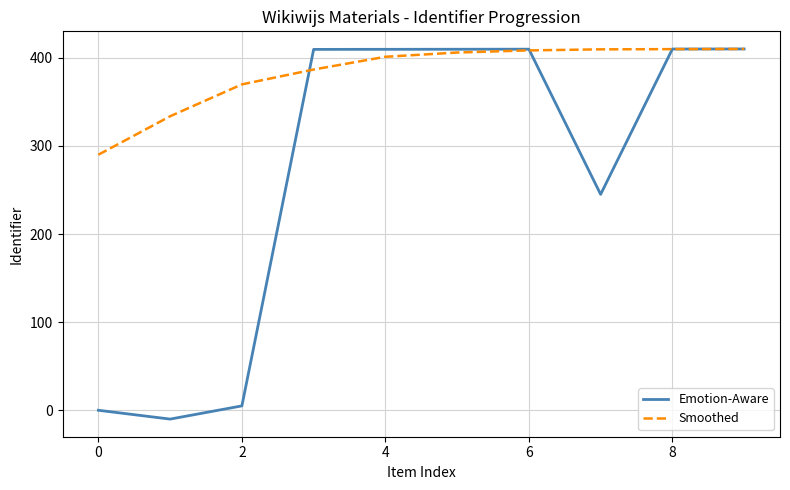

Which series has the largest range (max minus min)?

Emotion-Aware